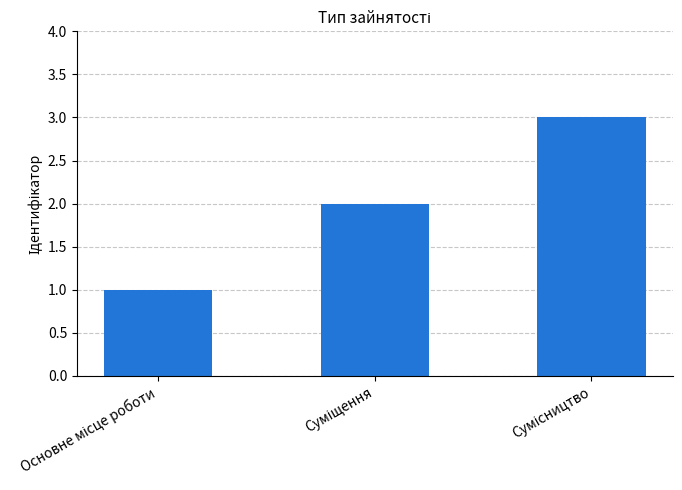

What is the greatest value displayed?

3